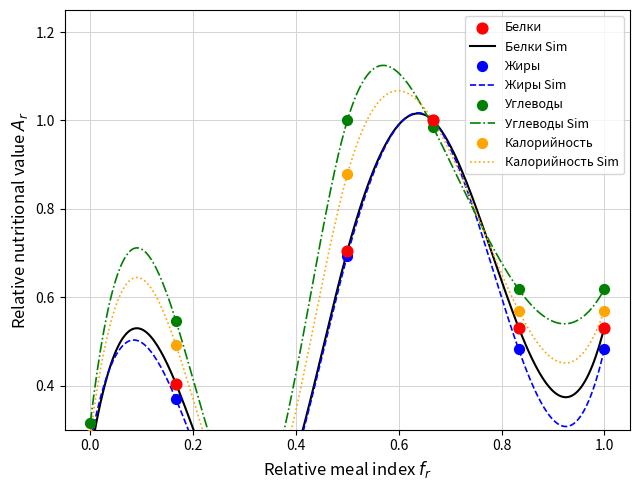

What are all the series names shown in the legend?

Белки, Жиры, Углеводы, Калорийность